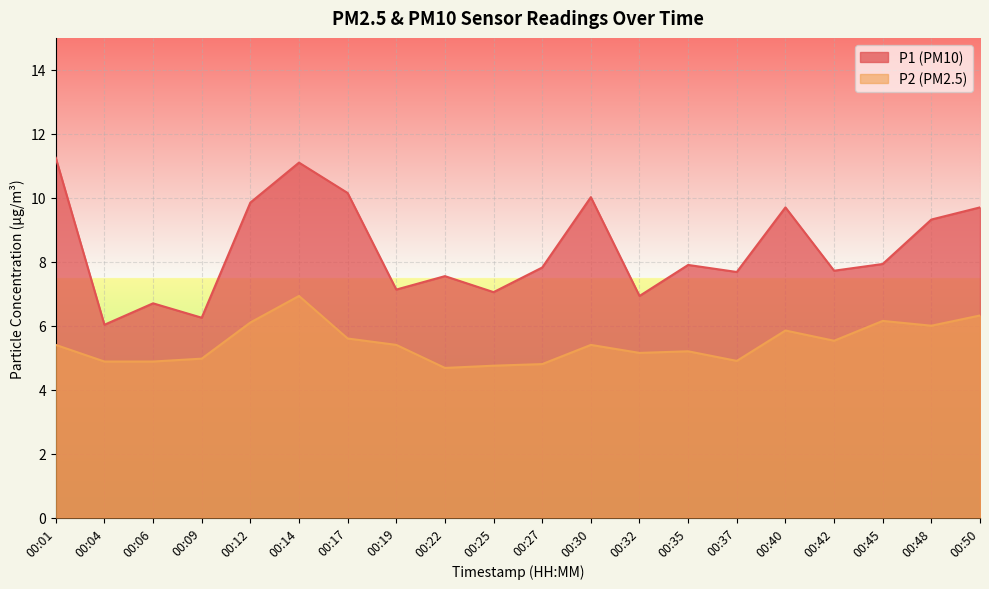

What is the difference between the P1 values at 00:32 and 00:01?

4.3